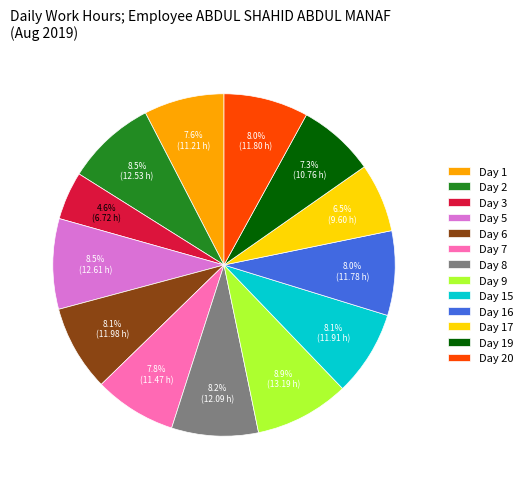

Count the number of slices in the pie.

13